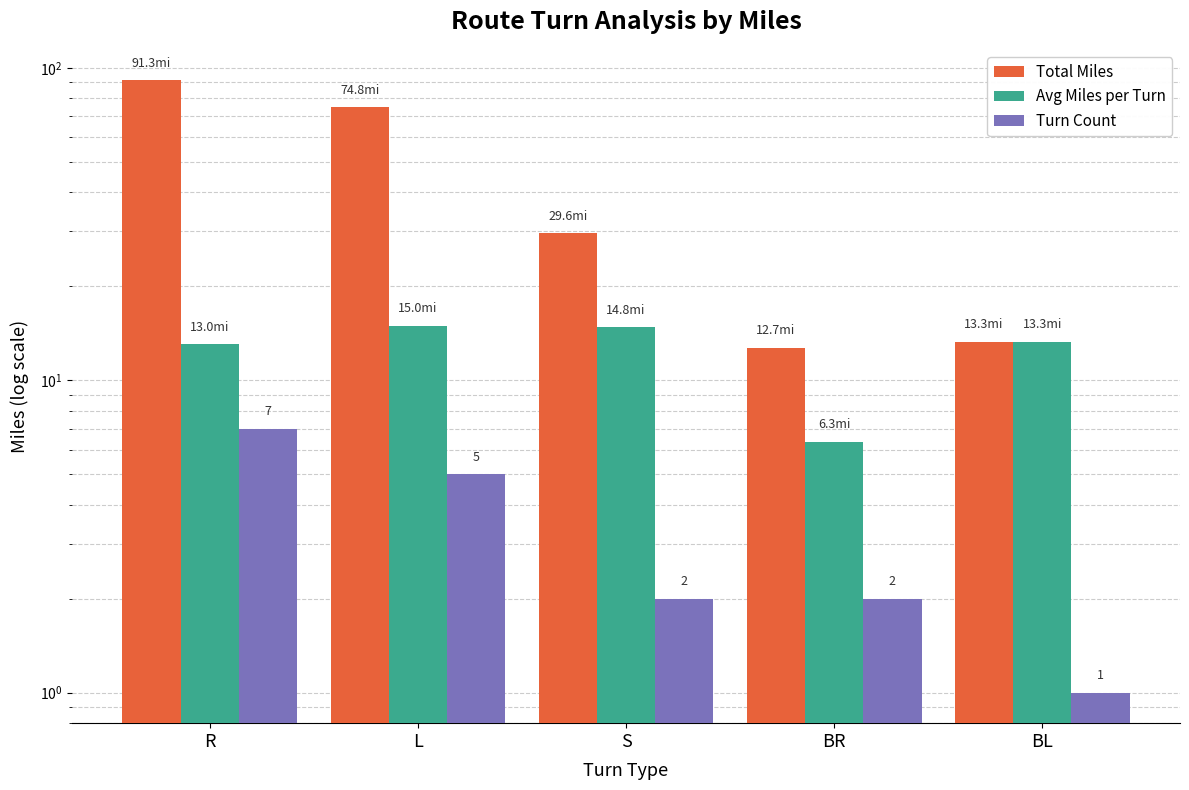

Where does the Total Miles series first go above 29?

R